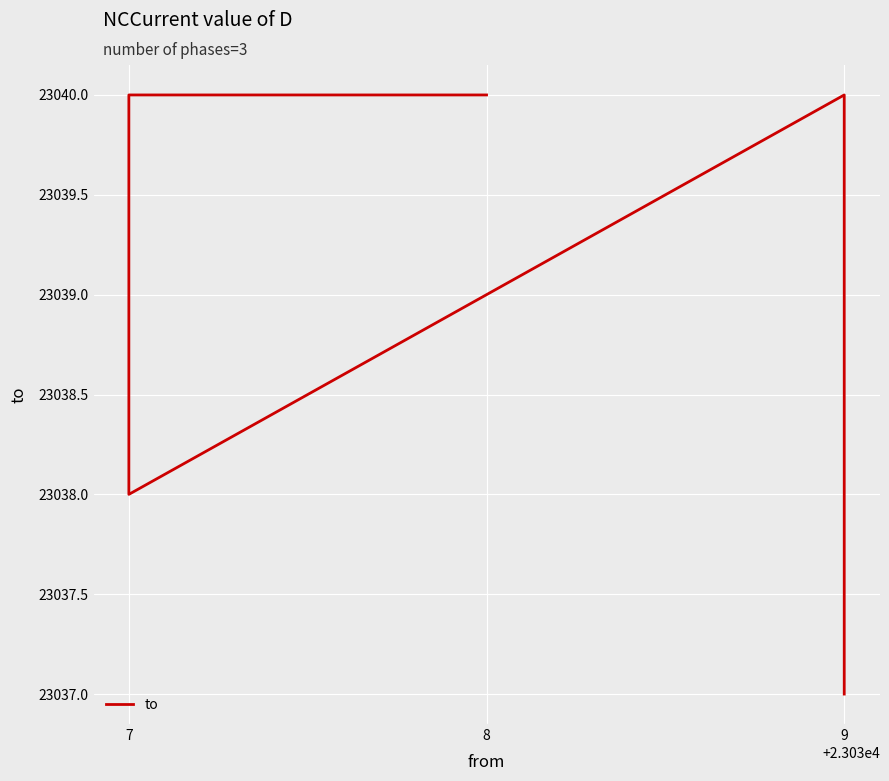

What is the value of the 2nd point from the left?

23040